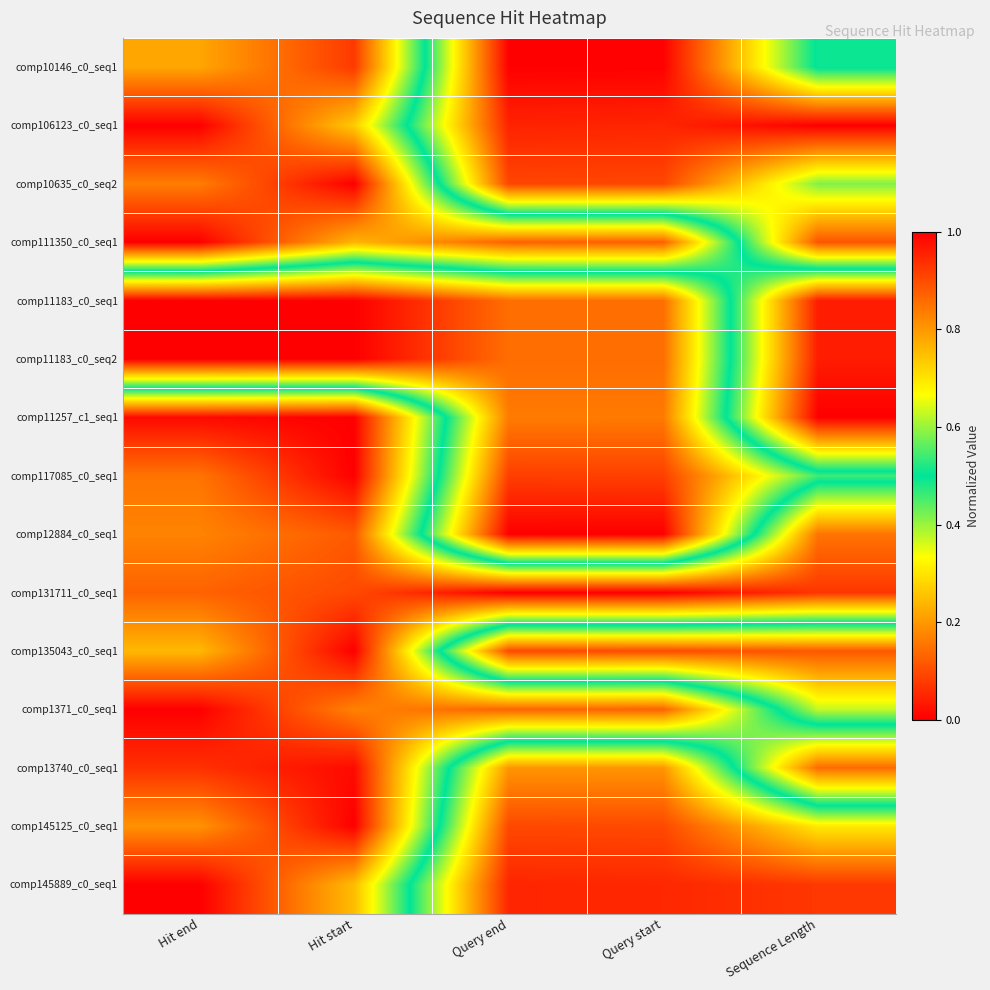

Reading right to left, extract all data points from this chart.

comp10146_c0_seq1: Sequence Length=0.5	Query start=1.0	Query end=1.0	Hit start=0.1	Hit end=0.2
comp106123_c0_seq1: Sequence Length=1.0	Query start=1.0	Query end=1.0	Hit start=0.3	Hit end=0.0
comp10635_c0_seq2: Sequence Length=0.6	Query start=0.9	Query end=0.9	Hit start=0.0	Hit end=0.2
comp111350_c0_seq1: Sequence Length=0.9	Query start=0.1	Query end=0.1	Hit start=0.2	Hit end=0.0
comp11183_c0_seq1: Sequence Length=0.0	Query start=0.9	Query end=0.9	Hit start=1.0	Hit end=1.0
comp11183_c0_seq2: Sequence Length=0.0	Query start=0.9	Query end=0.9	Hit start=1.0	Hit end=1.0
comp11257_c1_seq1: Sequence Length=0.0	Query start=0.8	Query end=0.8	Hit start=0.0	Hit end=0.0
comp117085_c0_seq1: Sequence Length=0.5	Query start=0.9	Query end=0.9	Hit start=0.0	Hit end=0.2
comp12884_c0_seq1: Sequence Length=0.2	Query start=1.0	Query end=1.0	Hit start=0.1	Hit end=0.2
comp131711_c0_seq1: Sequence Length=0.1	Query start=0.0	Query end=0.0	Hit start=0.1	Hit end=0.1
comp135043_c0_seq1: Sequence Length=0.9	Query start=0.9	Query end=0.9	Hit start=0.0	Hit end=0.2
comp1371_c0_seq1: Sequence Length=0.6	Query start=0.1	Query end=0.1	Hit start=0.2	Hit end=0.0
comp13740_c0_seq1: Sequence Length=0.1	Query start=0.8	Query end=0.8	Hit start=0.0	Hit end=0.1
comp145125_c0_seq1: Sequence Length=0.7	Query start=0.9	Query end=0.9	Hit start=0.0	Hit end=0.2
comp145889_c0_seq1: Sequence Length=0.9	Query start=0.9	Query end=0.9	Hit start=0.2	Hit end=0.0